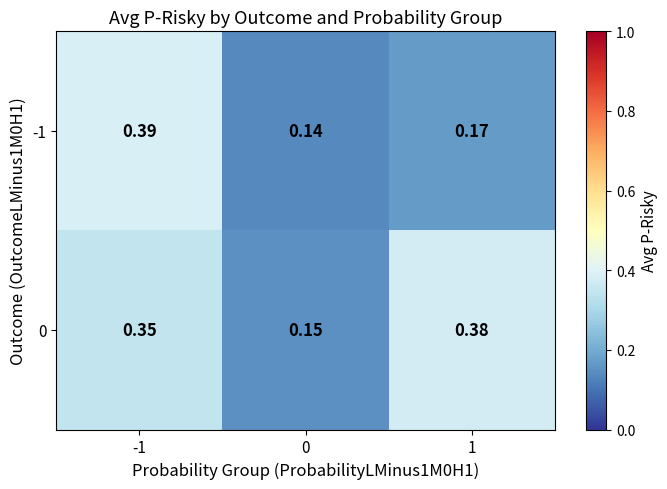

Between -1 and 0, which series saw the biggest shift?

-1